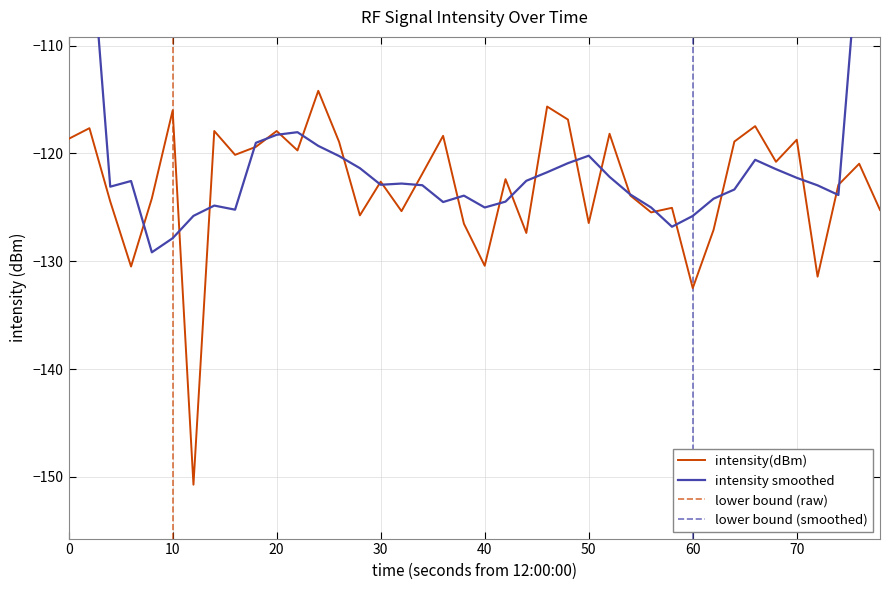

Reading left to right, extract all data points from this chart.

-118.6	-117.7	-124.5	-130.5	-124.2	-116.0	-150.7	-117.9	-120.1	-119.4	-117.9	-119.7	-114.2	-118.9	-125.7	-122.6	-125.4	-121.9	-118.4	-126.5	-130.4	-122.4	-127.4	-115.6	-116.9	-126.5	-118.2	-123.9	-125.5	-125.0	-132.5	-127.1	-118.9	-117.5	-120.8	-118.7	-131.4	-122.9	-121.0	-125.2